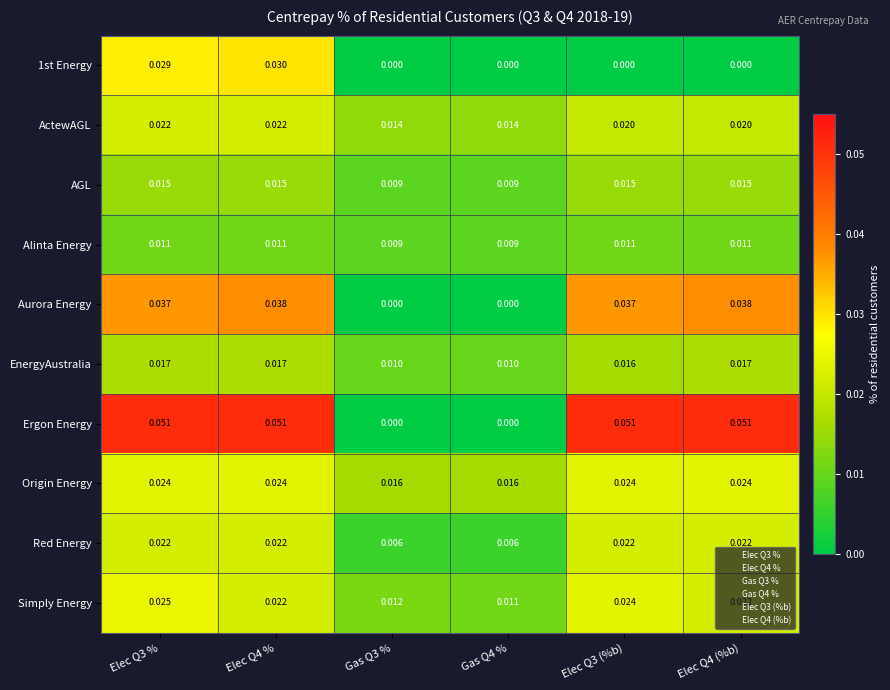

Which series changed the most between Gas Q3 % and Elec Q3 (%b)?

Ergon Energy